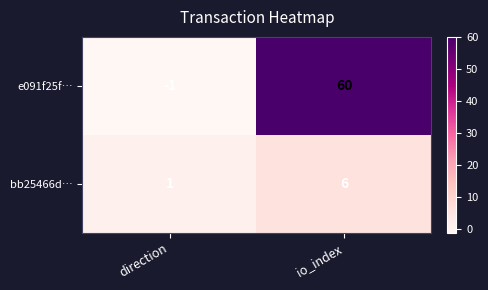

Where is bb25466d… nearest to the value 3?

direction